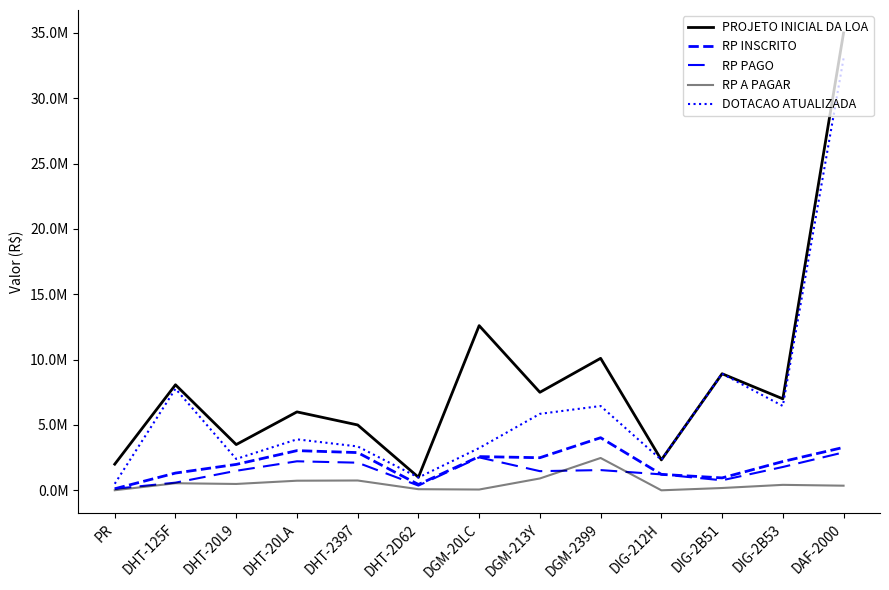

Is it true that RP PAGO equals 1629721.5 at DAF-2000?

False